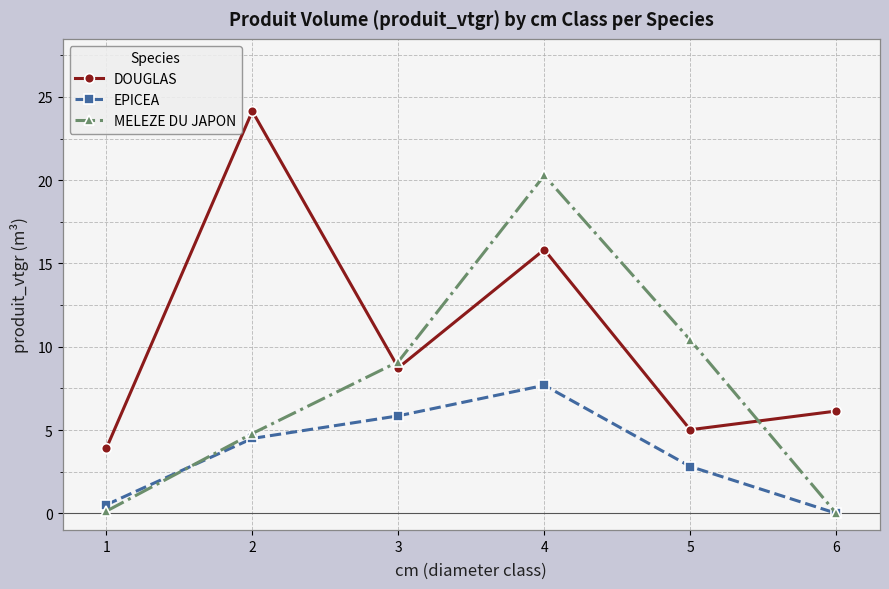

Rank the series at 4 from highest to lowest value.

MELEZE DU JAPON, DOUGLAS, EPICEA